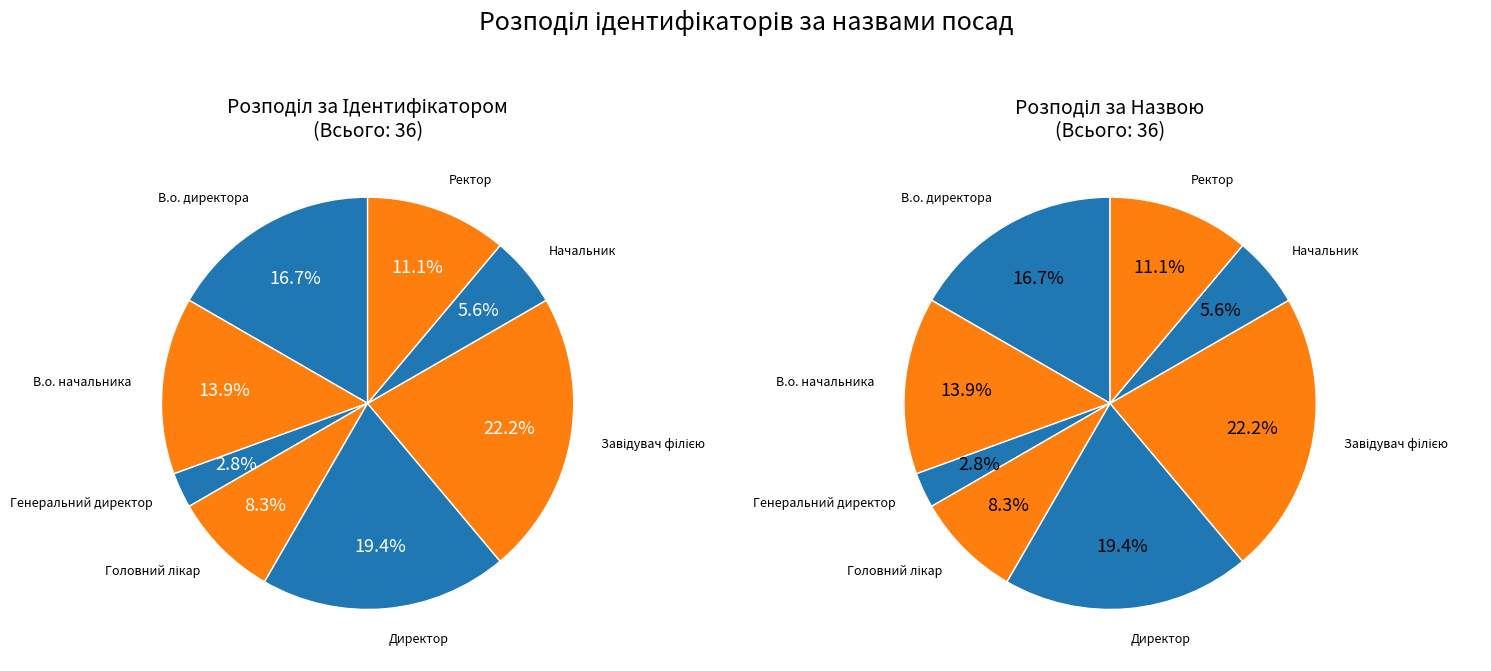

How many slices are in this pie chart?

8